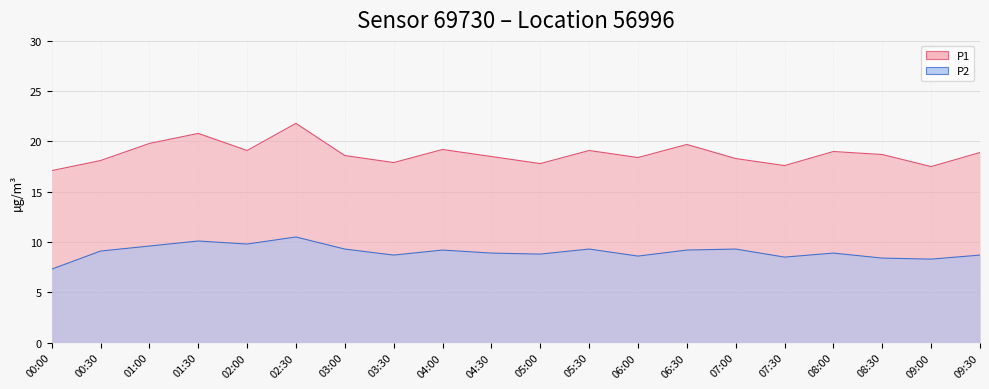

List the labels in order of P1 value, largest first.

02:30, 01:30, 01:00, 06:30, 04:00, 02:00, 05:30, 08:00, 09:30, 08:30, 03:00, 04:30, 06:00, 07:00, 00:30, 03:30, 05:00, 07:30, 09:00, 00:00